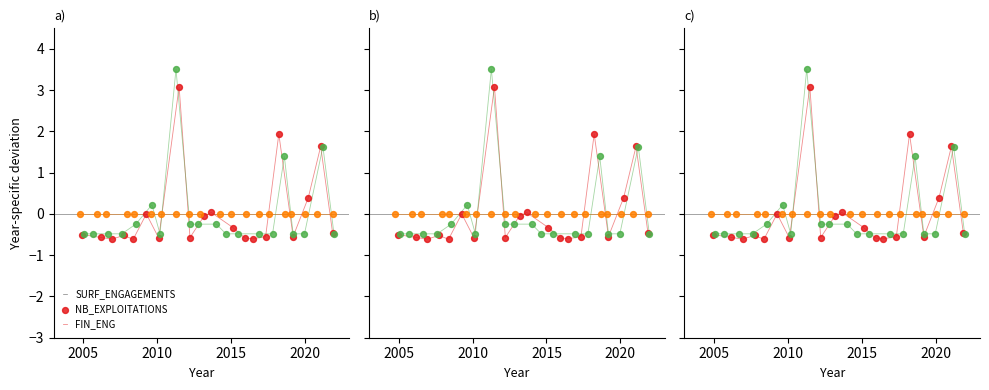

Which series has the widest spread of Y values?

NB_EXPLOITATIONS